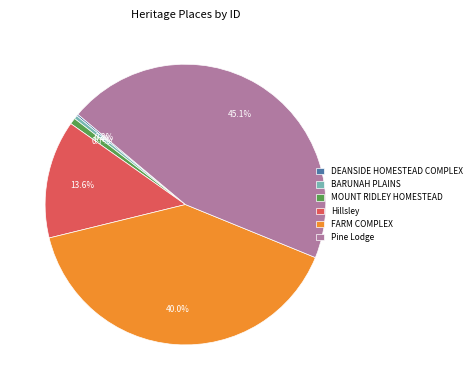

To the nearest percent, what is the difference between the largest and smallest slice percentages?

45%